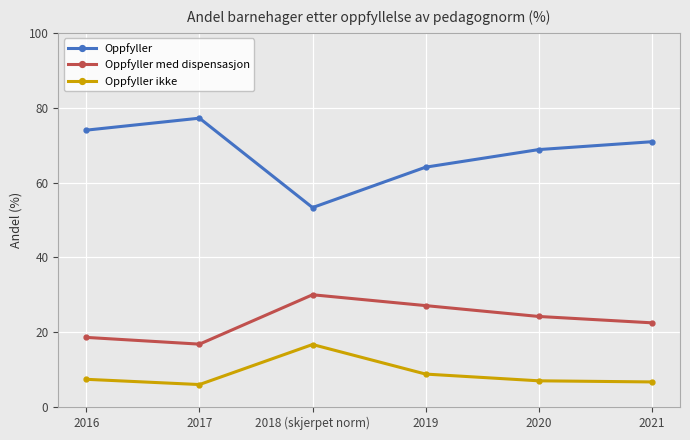

How many interior local peaks does the Oppfyller med dispensasjon series have?

1